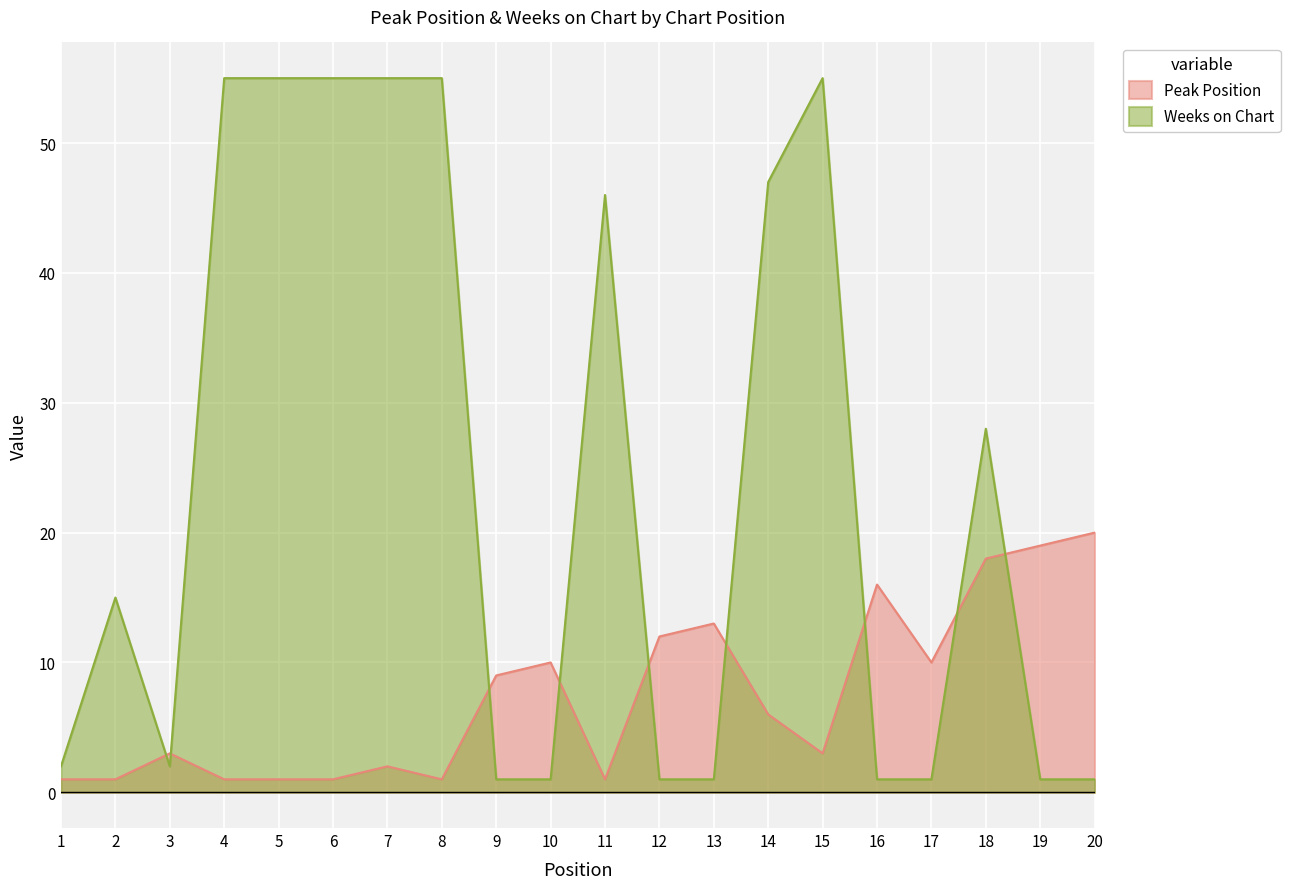

Between 5 and 19, which series saw the biggest shift?

Weeks on Chart